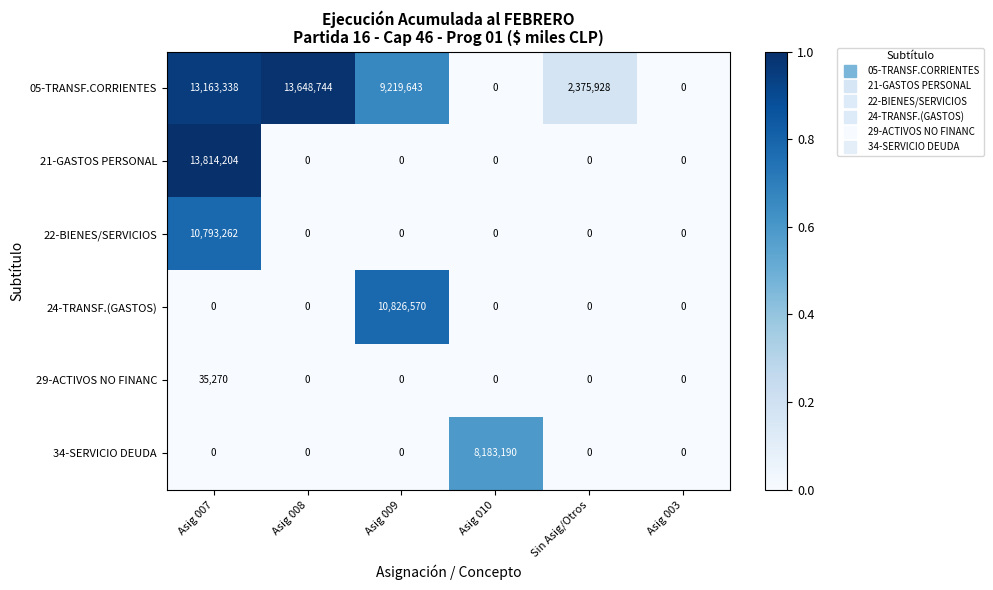

At which category does the chart reach its peak across all series?

Asig 007